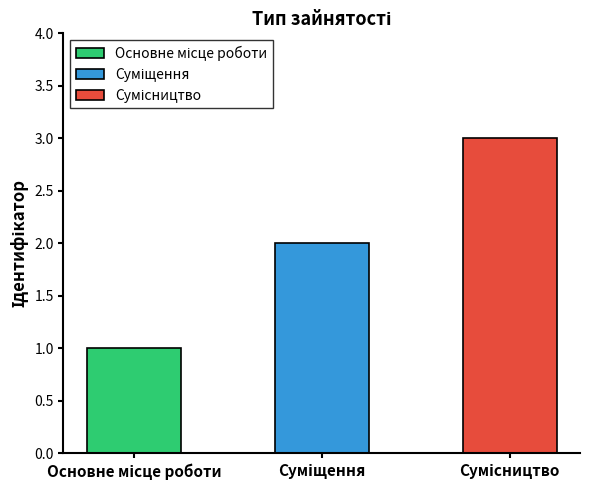

What position from the left is Основне місце роботи?

1